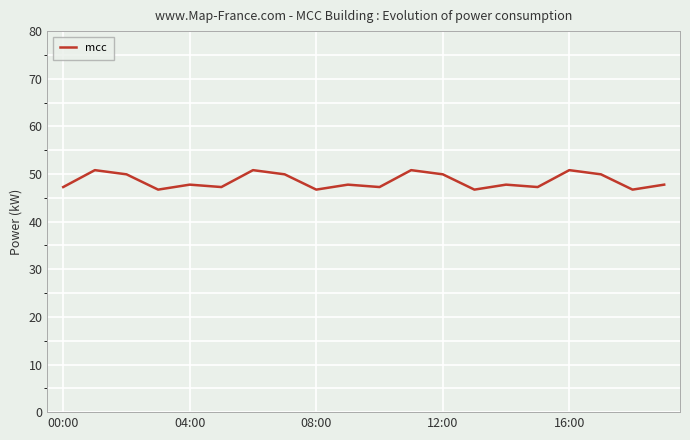

What is the greatest value displayed?

50.8